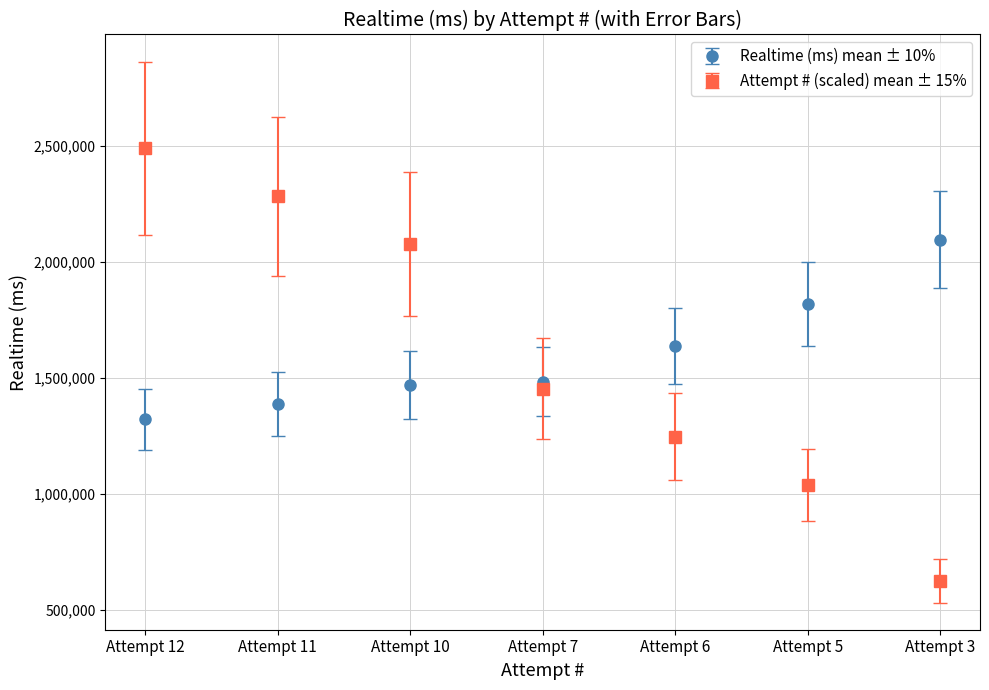

What is the approximate value of Realtime (ms) mean ± 10% at Attempt 7?

1483186.0